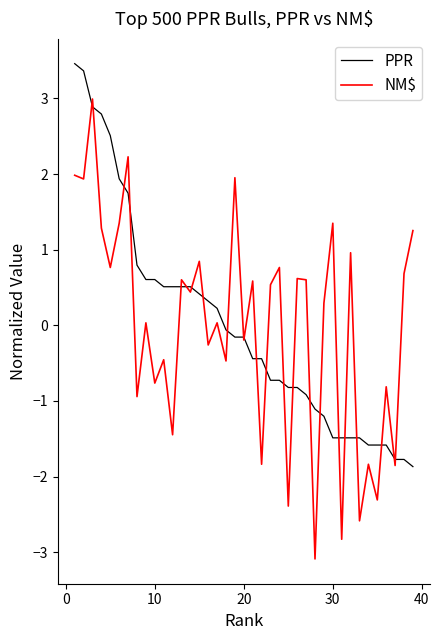

Is this an area chart (filled region under the line)?

No